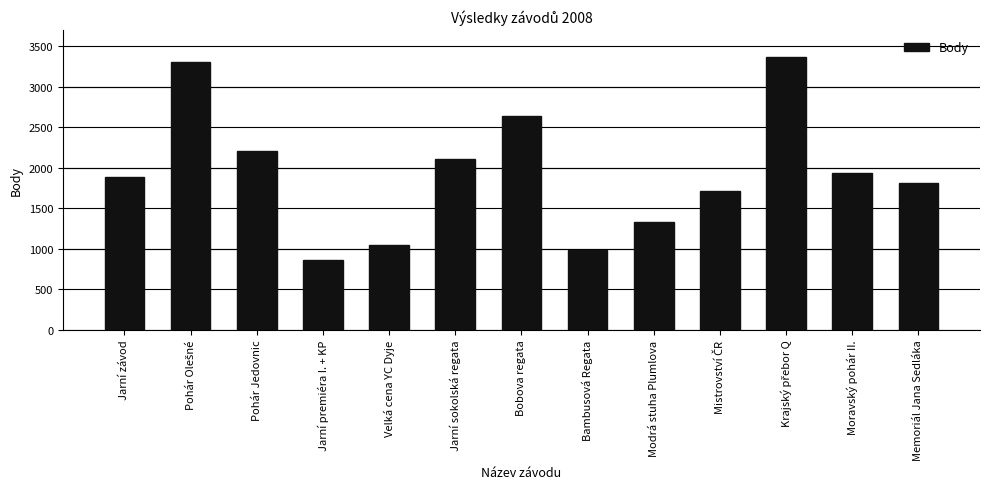

What is the smallest value displayed?

867